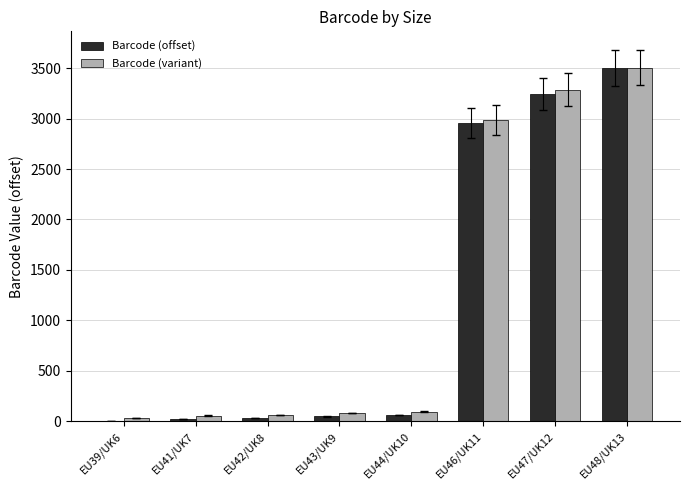

At which label is Barcode (offset) closest to 1751?

EU46/UK11